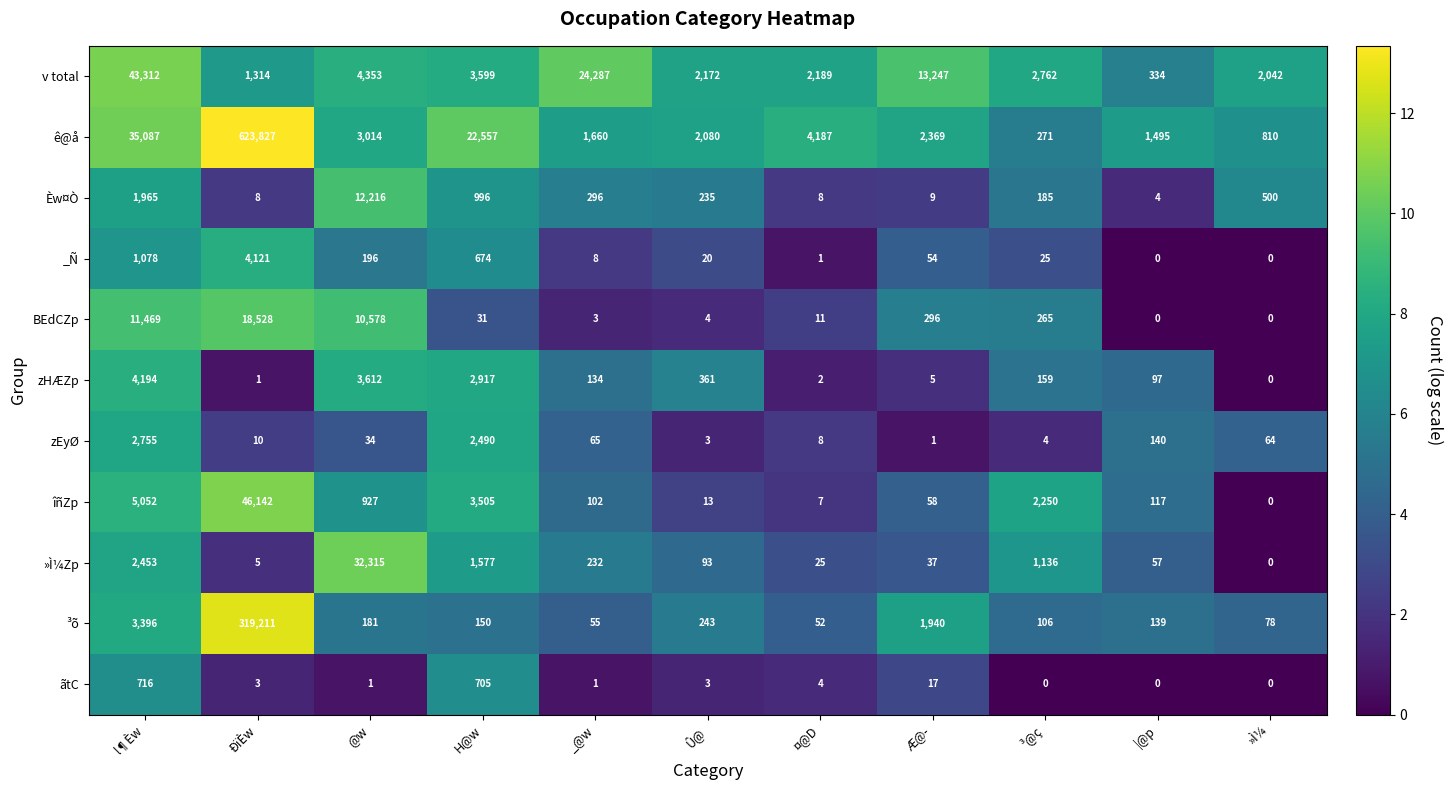

List the series in order of their peak value, highest first.

ê@å, ³õ, îñZp, v total, »Ì¼Zp, BEdCZp, Èw¤Ò, zHÆZp, _Ñ, zEyØ, ãtC